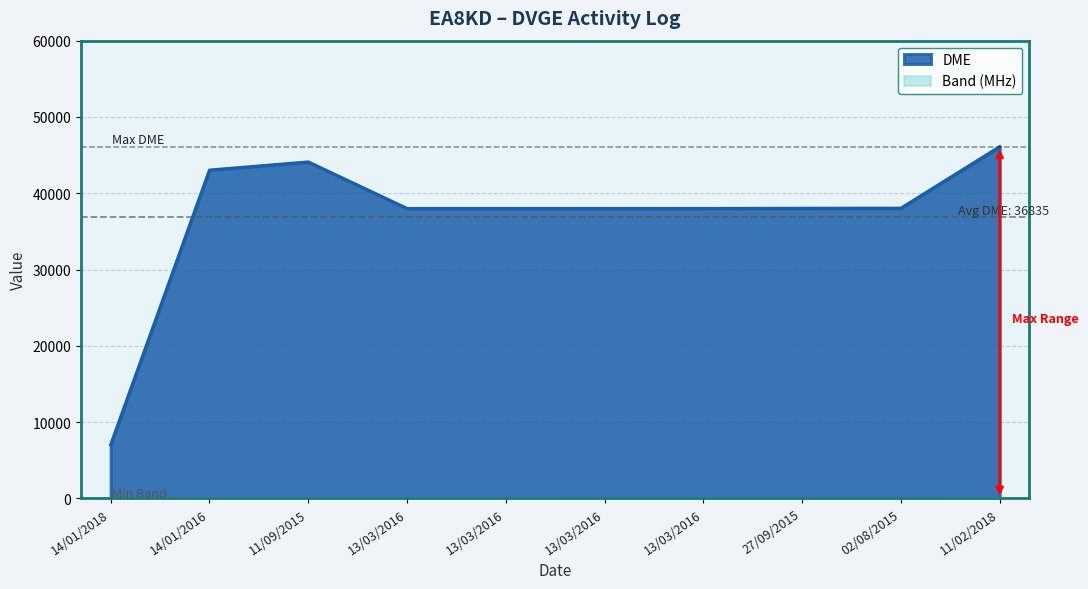

At how many categories does at least one series exceed 11918?

9